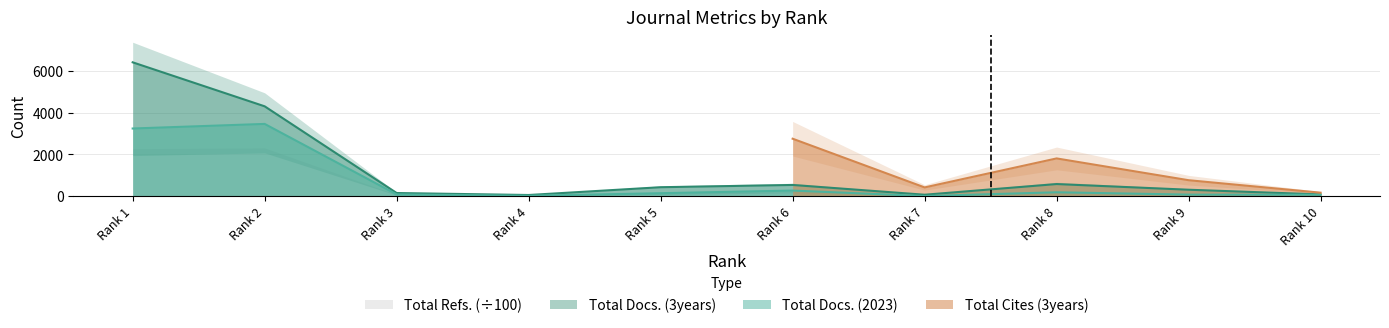

What is the highest value of the Total Docs. (2023) series?

3459